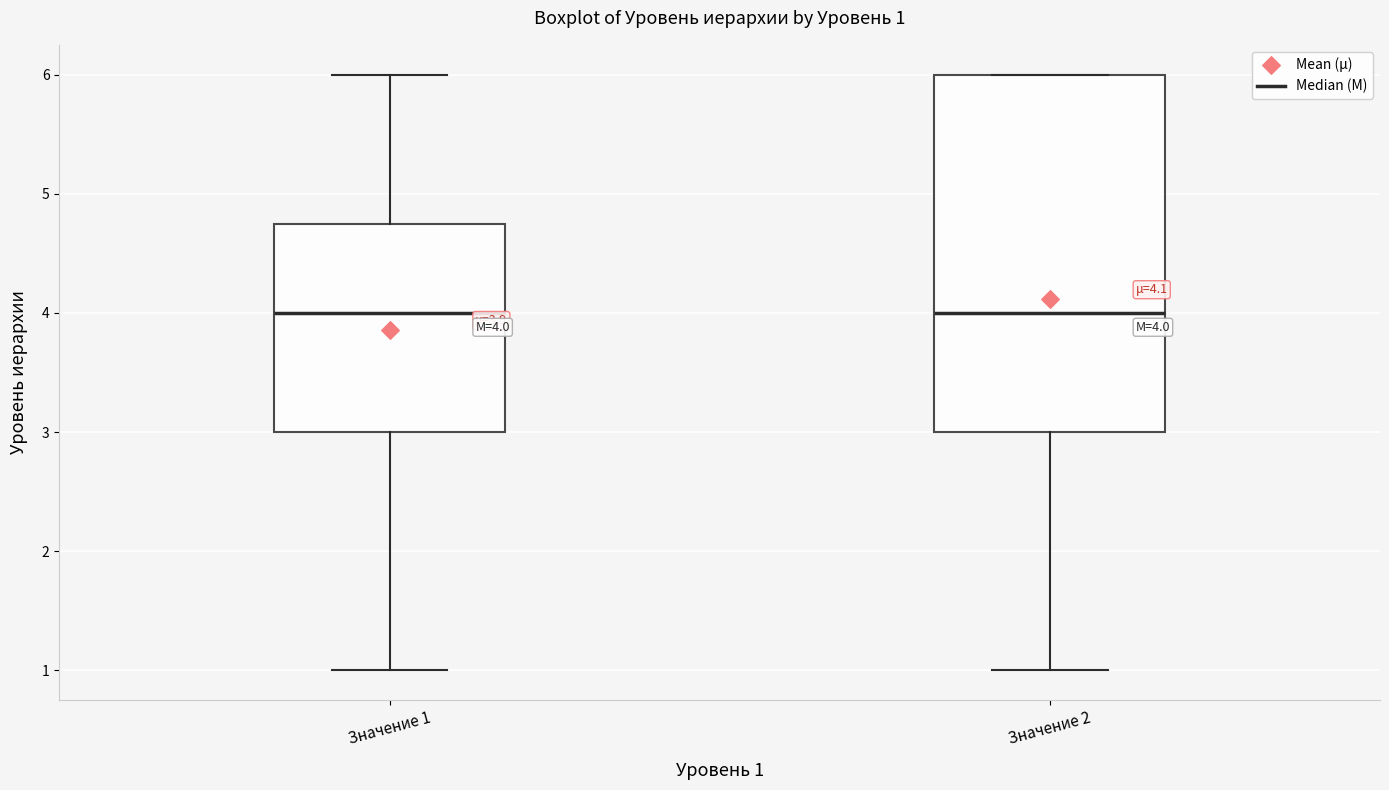

Comparing the boxes themselves (not the whiskers), which one is the tallest?

Значение 2